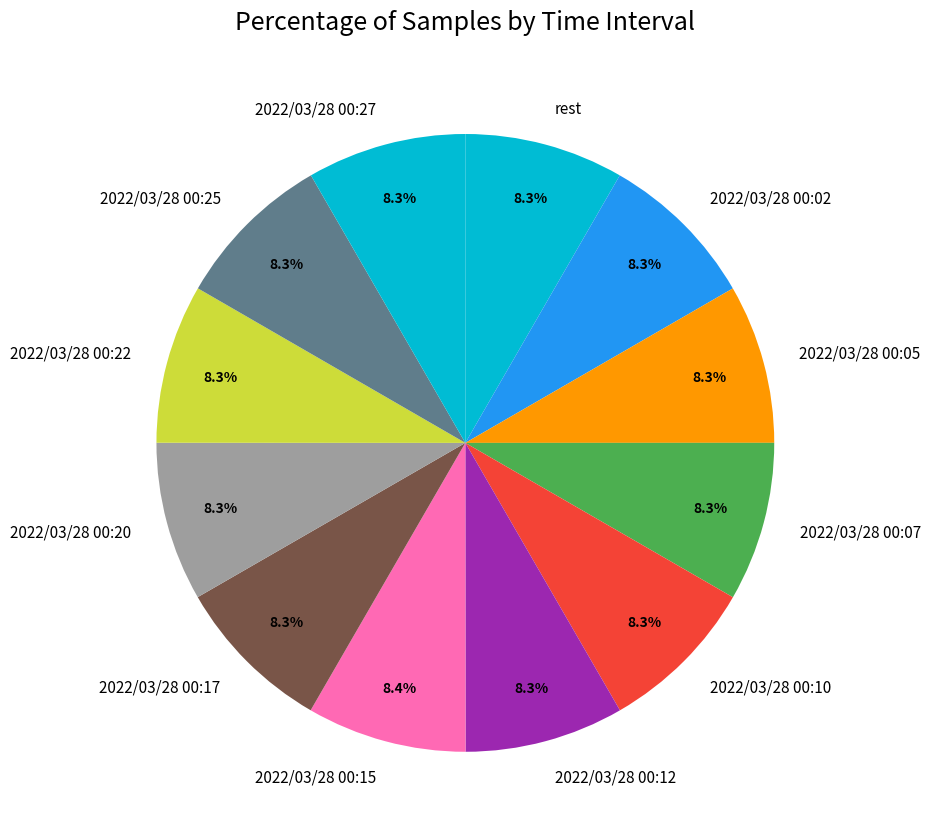

To the nearest percent, what is the average slice percentage?

8%